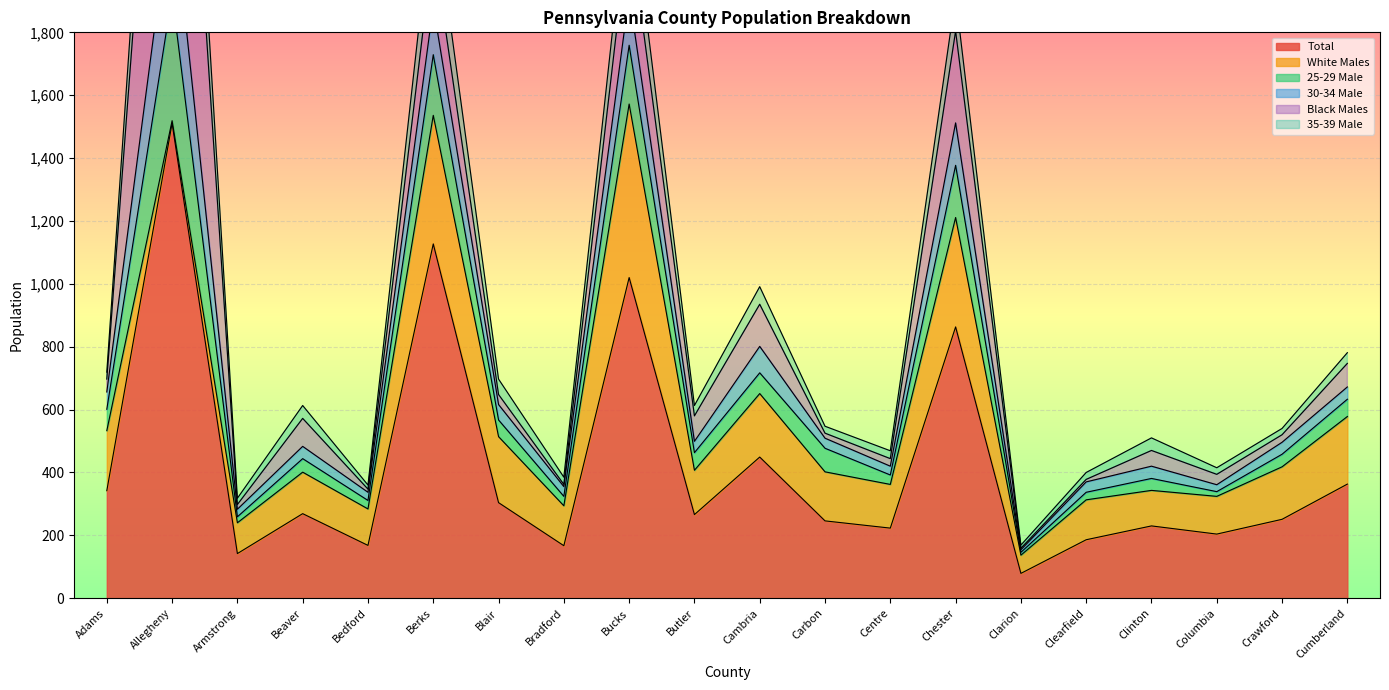

At which label is 25-29 Male closest to 1948?

Chester